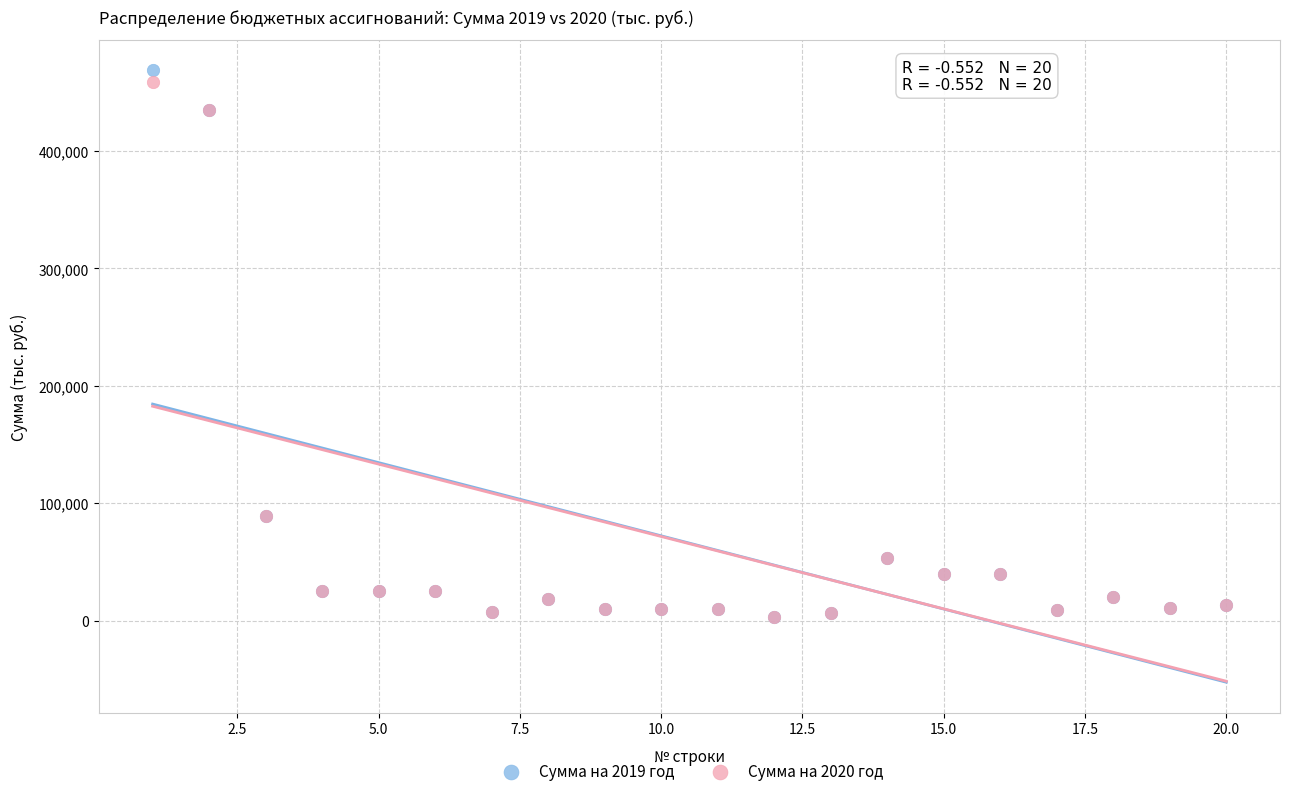

What are all the series names shown in the legend?

Сумма на 2019 год, Сумма на 2020 год